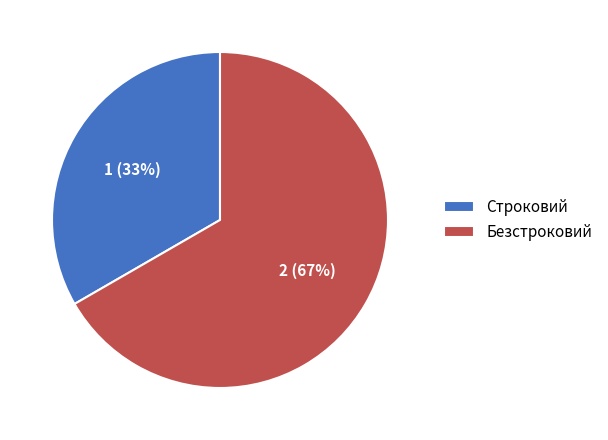

To the nearest percent, what is the combined percentage of Строковий and Безстроковий?

100%